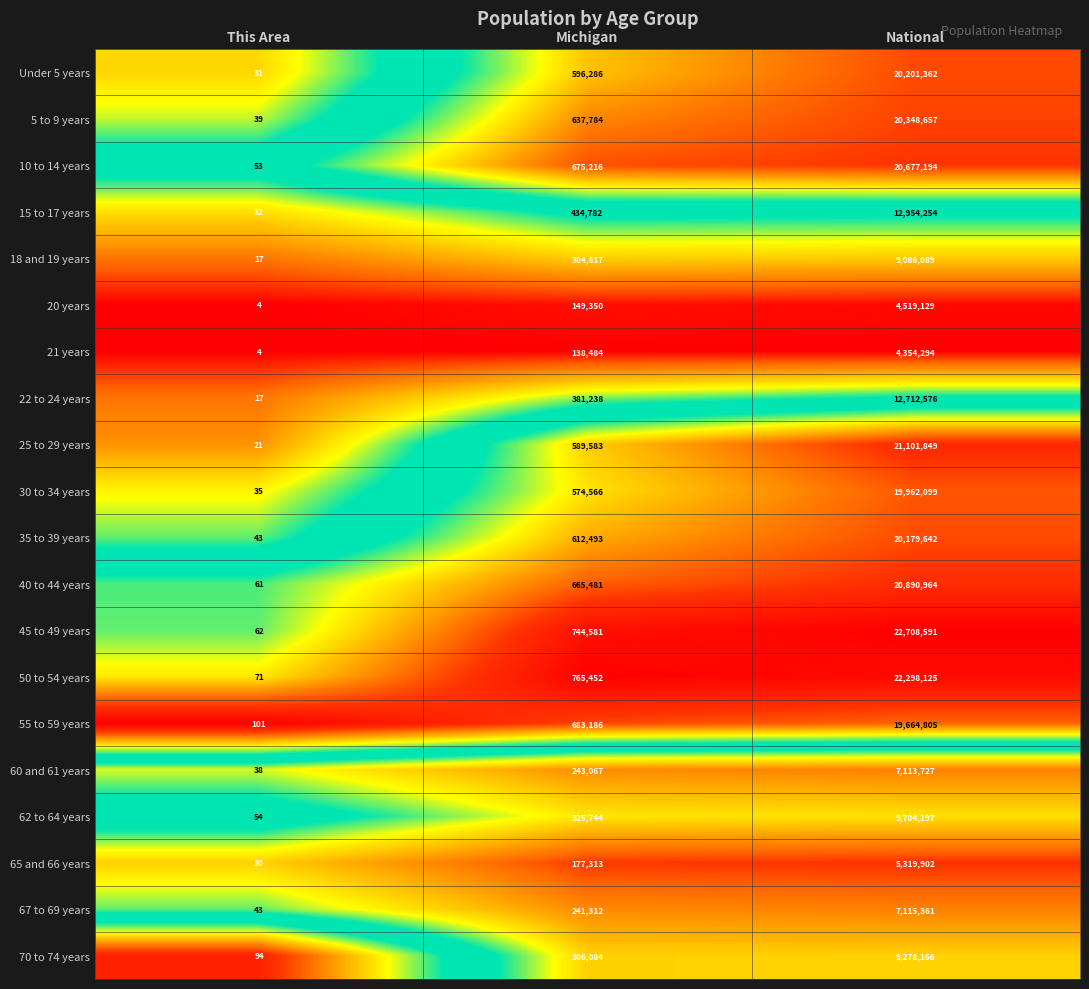

What is the spread (max minus min) of values at Michigan?

626968